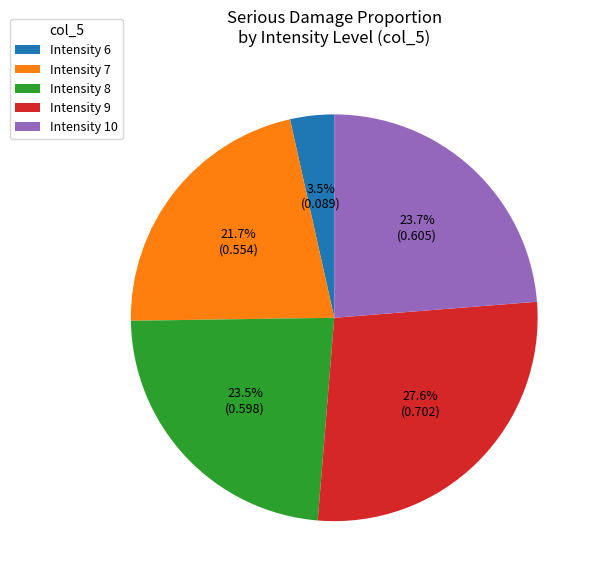

How many slices are in this pie chart?

5